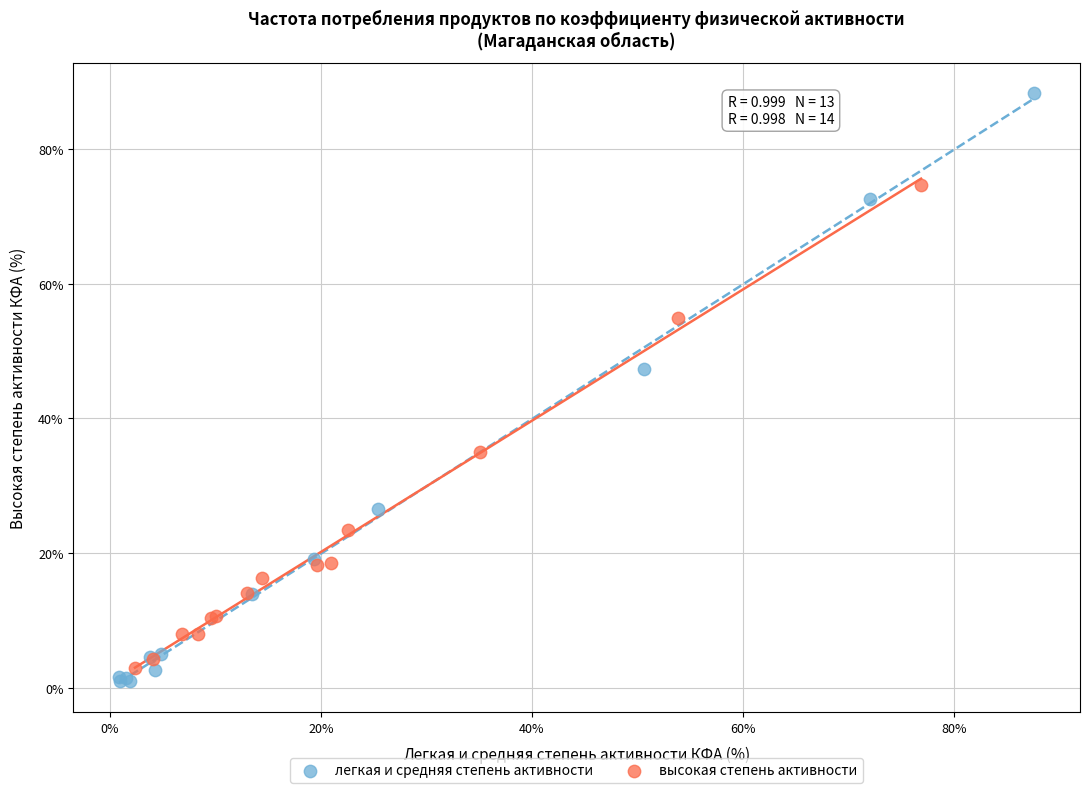

Which series reaches the maximum Y coordinate?

легкая и средняя степень активности